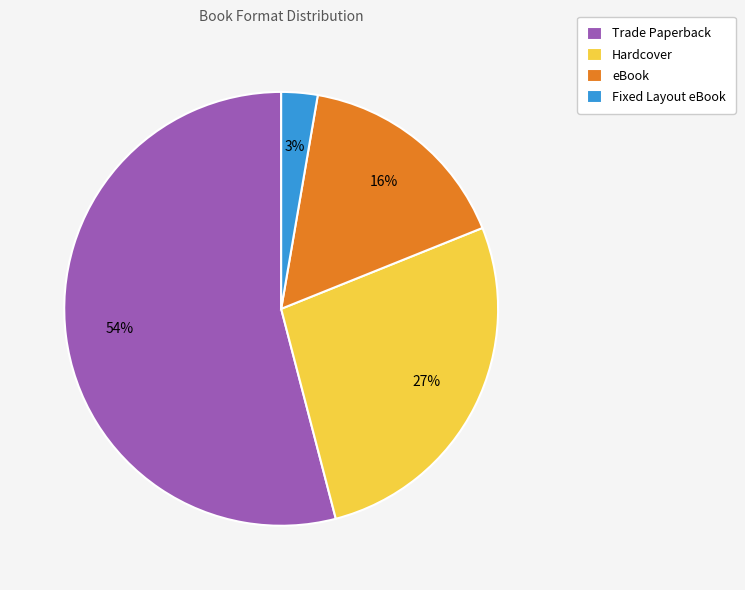

How many slices are in this pie chart?

4